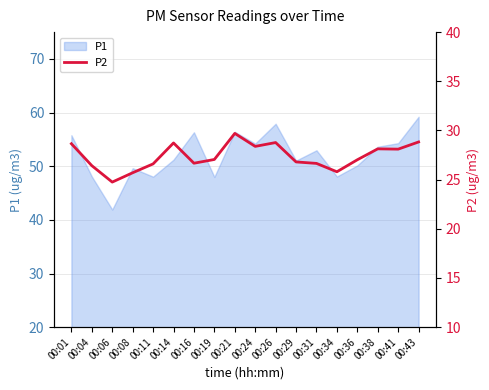

What is the highest value of the P1 series?

59.2